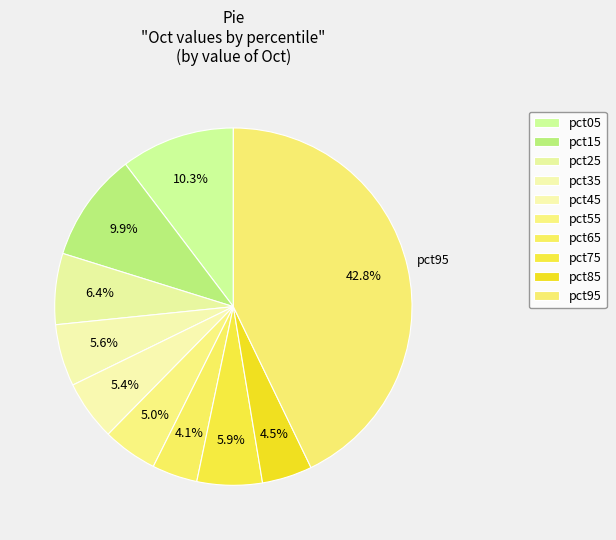

Does pct25 represent more than half of the total?

No